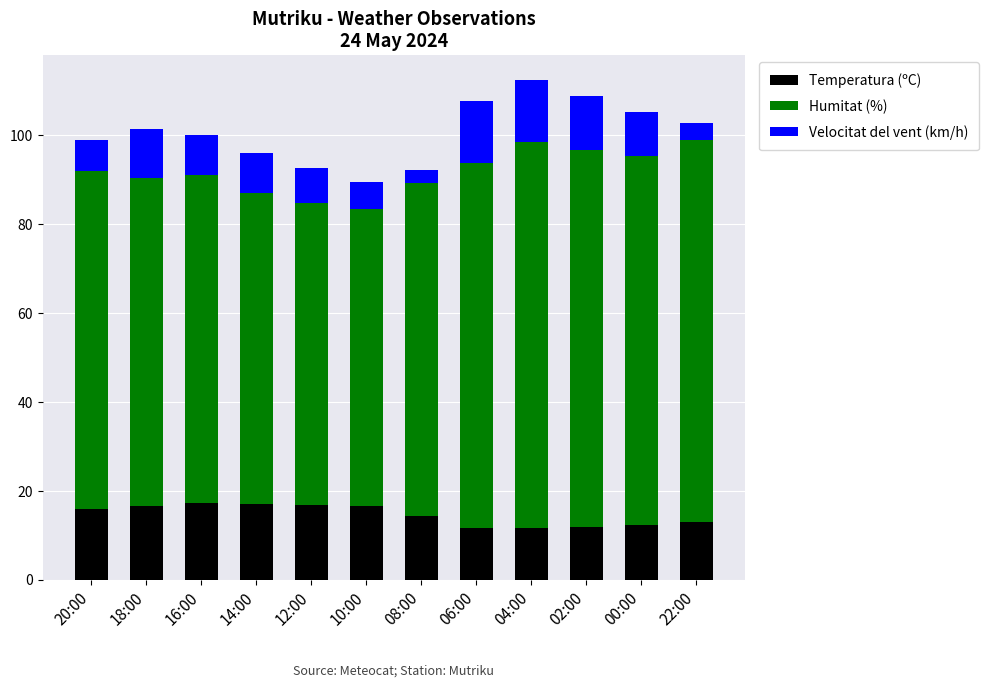

Are the bars grouped side by side (vs. stacked)?

No